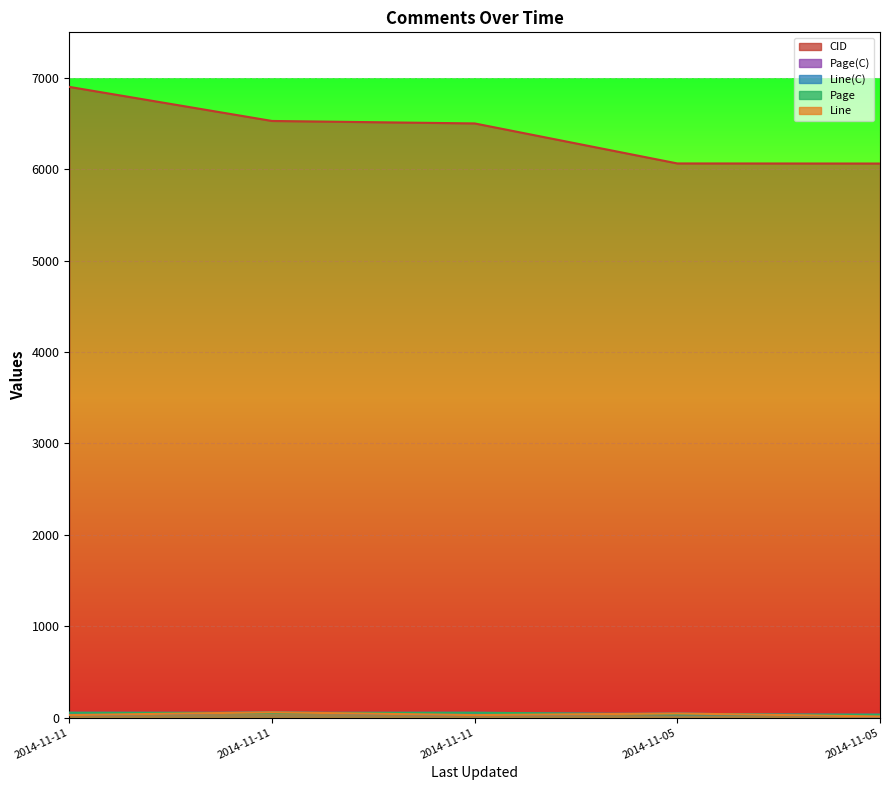

List the series in order of their peak value, lowest first.

Page(C), Page, Line(C), Line, CID